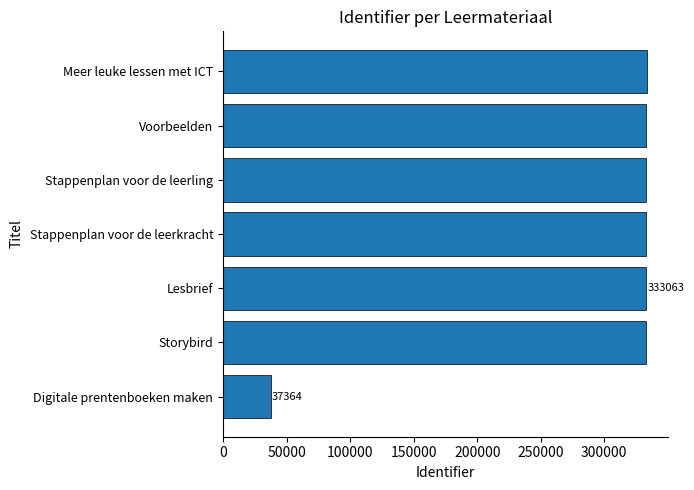

The value at Stappenplan voor de leerling is 333074. True or false?

True